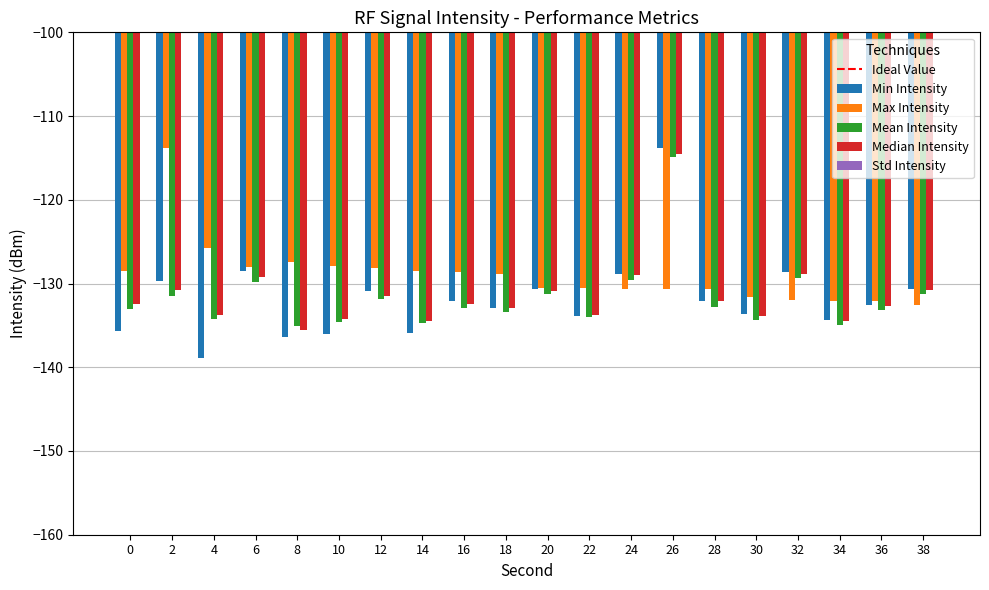

What is the difference between the Max Intensity values at 18 and 38?

3.6